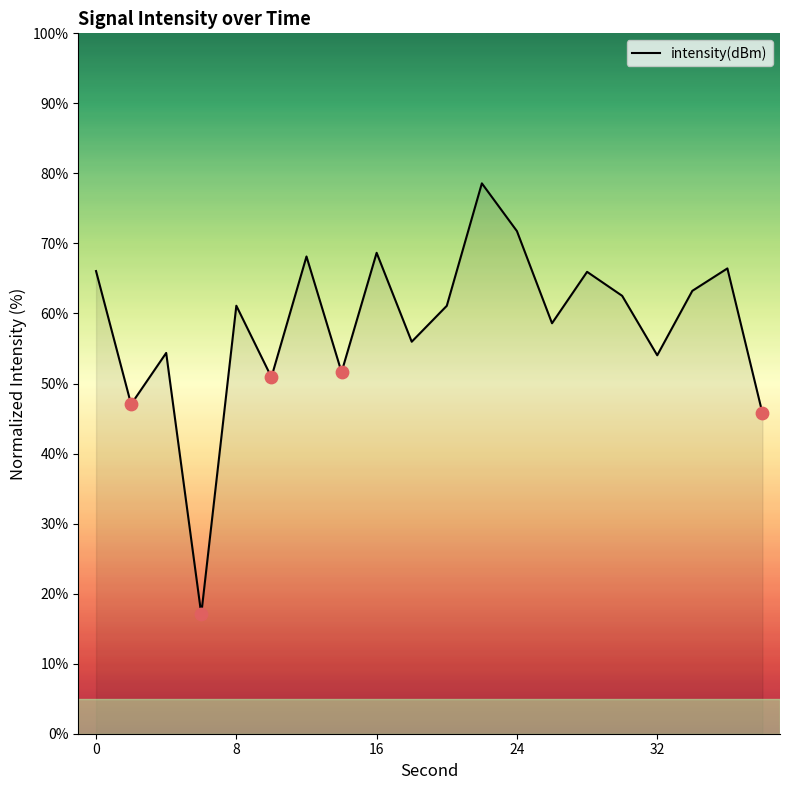

What is the minimum value shown in the chart?

17.1